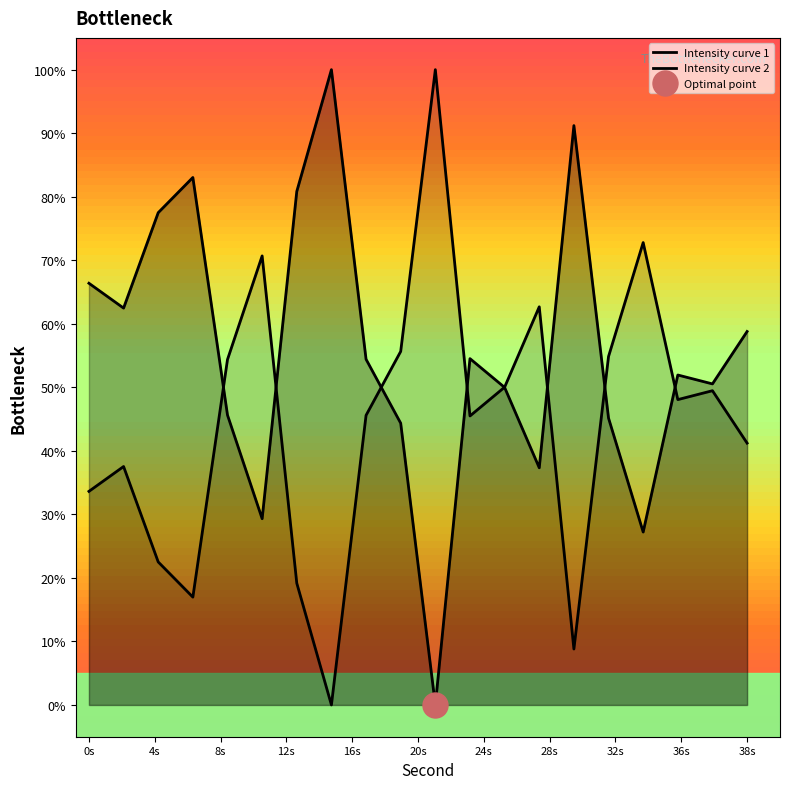

What is the value of the 20th point from the left?

58.8